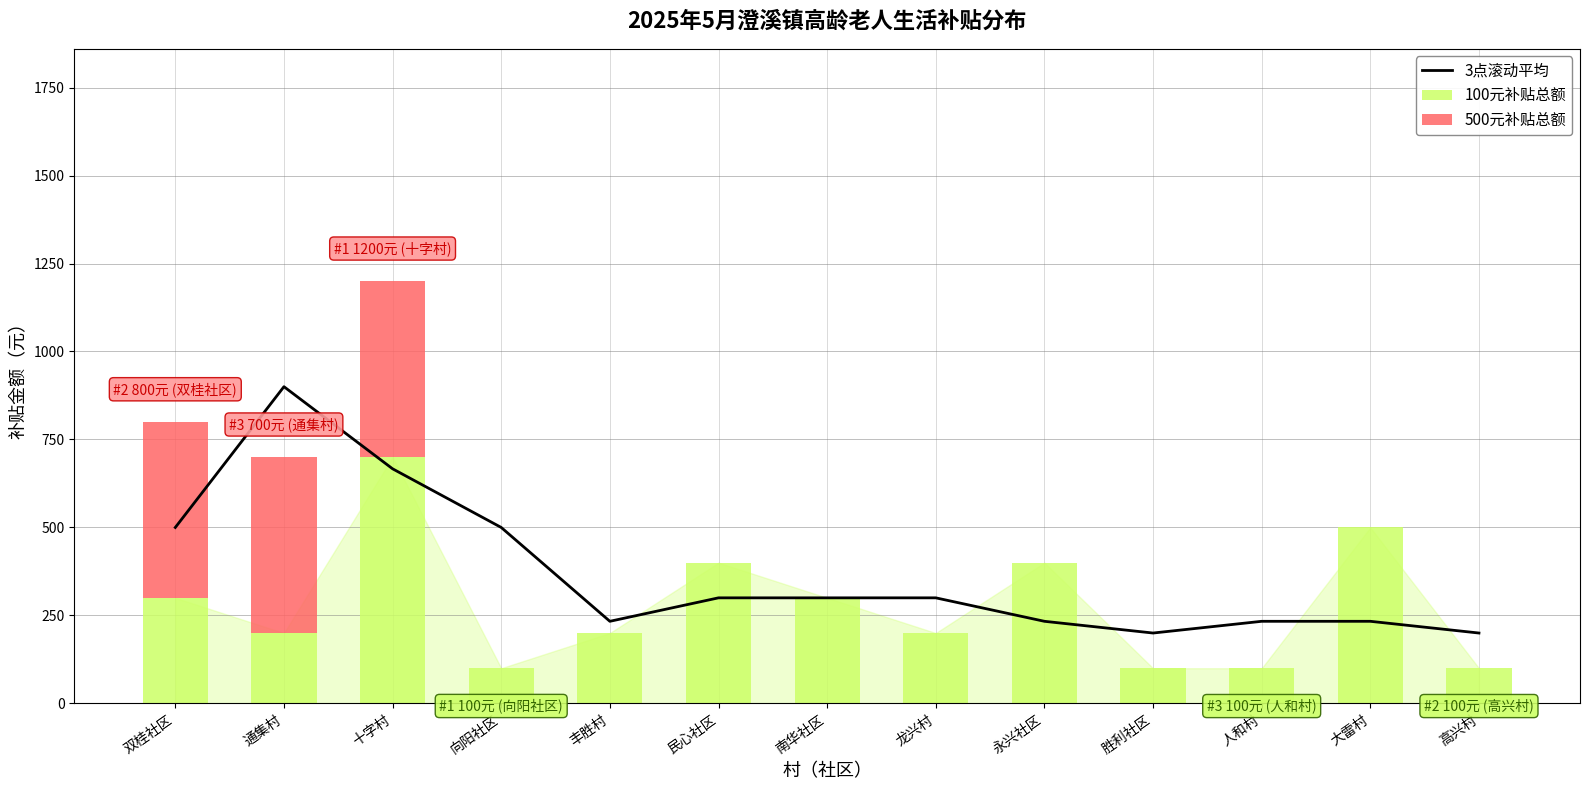

At how many categories does at least one series exceed 253?

9